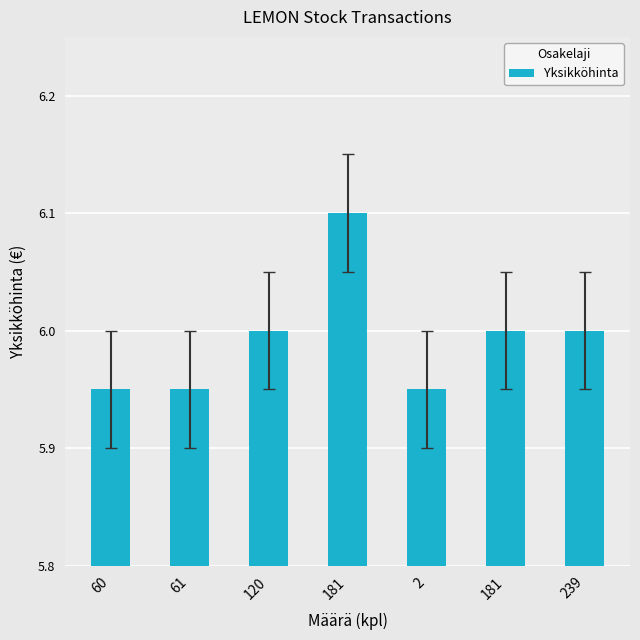

Reading right to left, extract all data points from this chart.

239=6.0	181=6.0	2=6.0	181=6.1	120=6.0	61=6.0	60=6.0